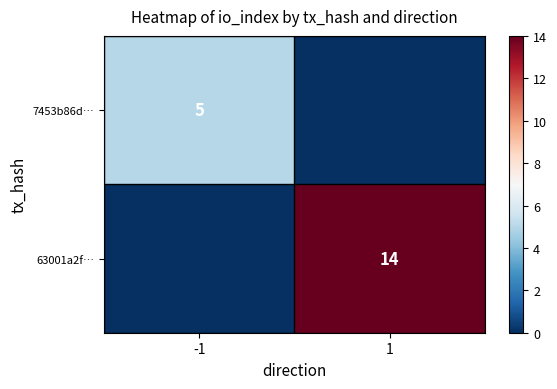

At which category does the chart reach its peak across all series?

1